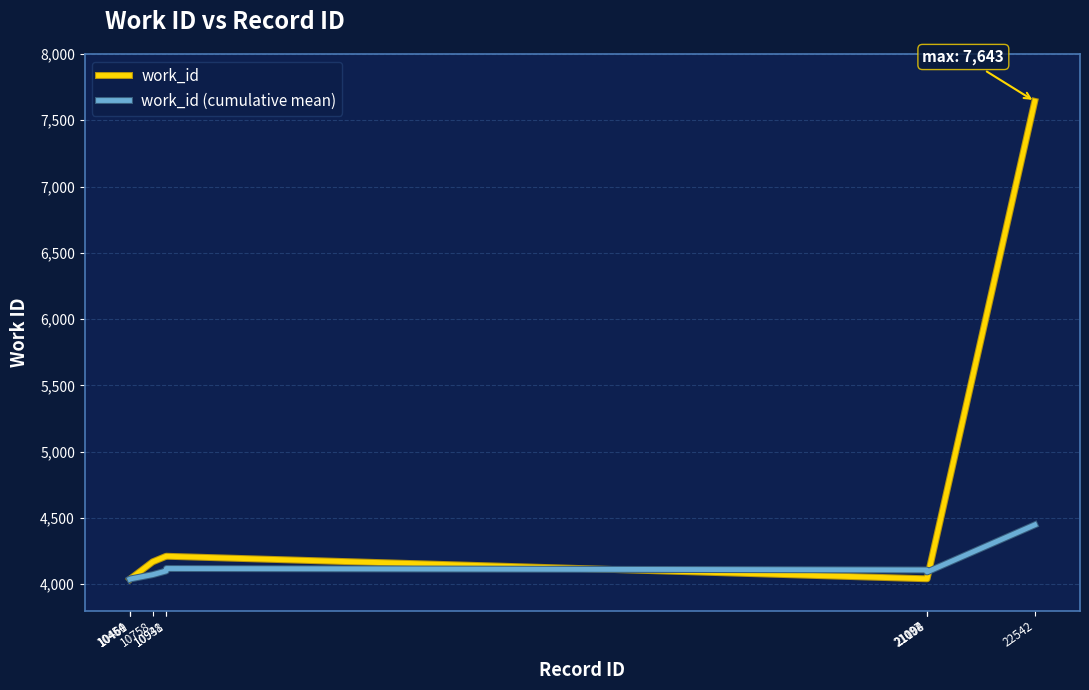

Which series has the largest total across all categories?

work_id